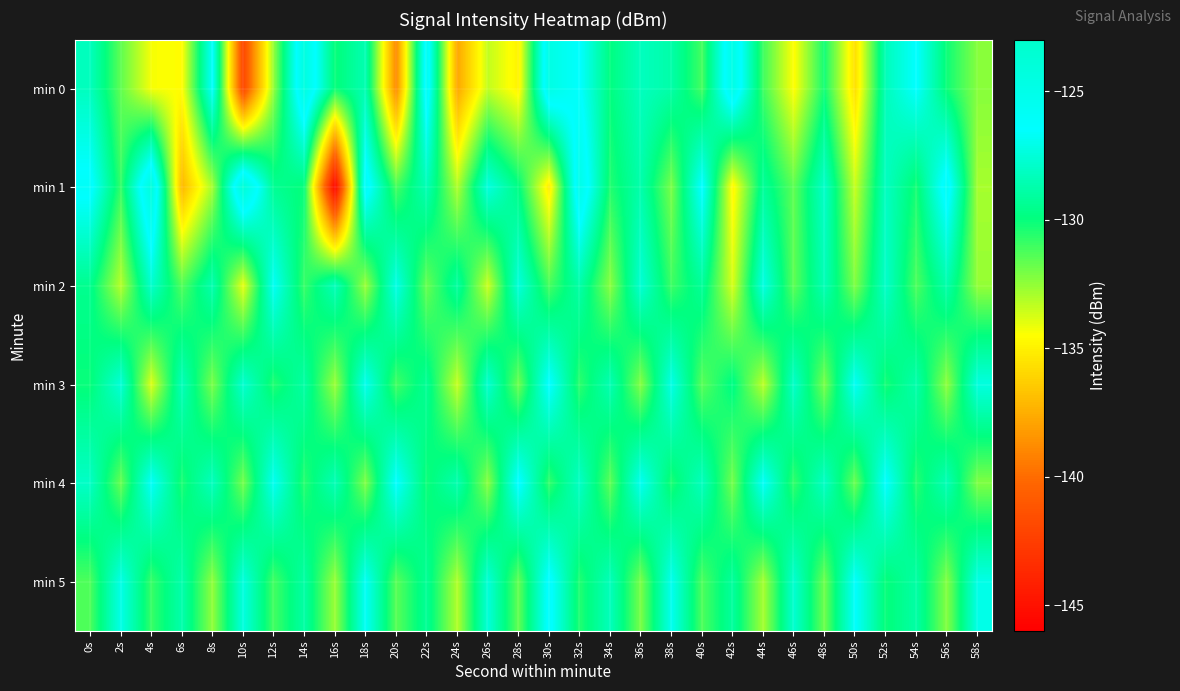

What is the total value across all series at 20s?

-786.1